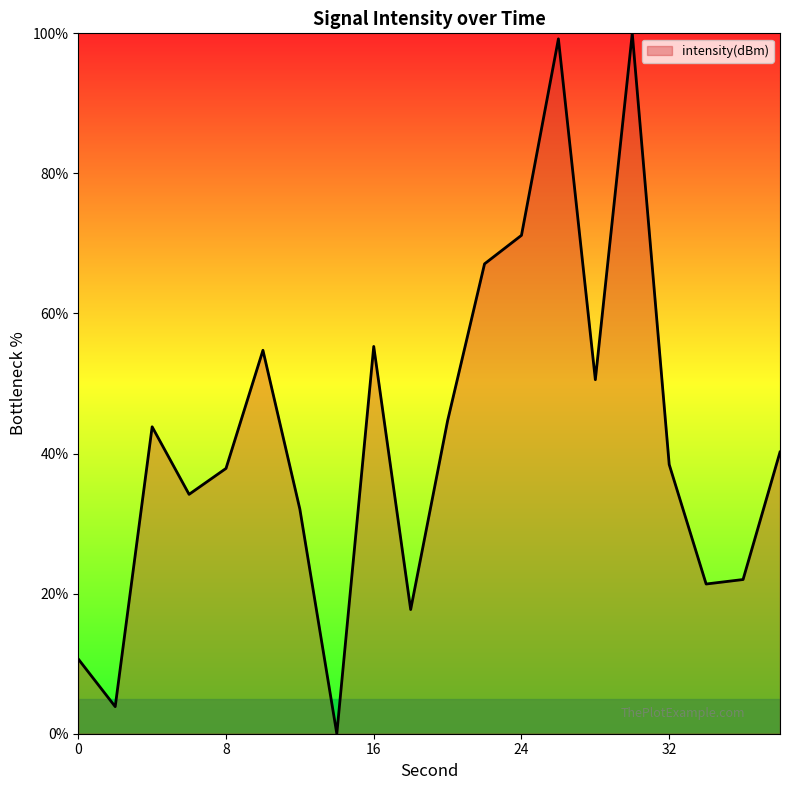

What is the difference between the maximum and minimum values?

100.0